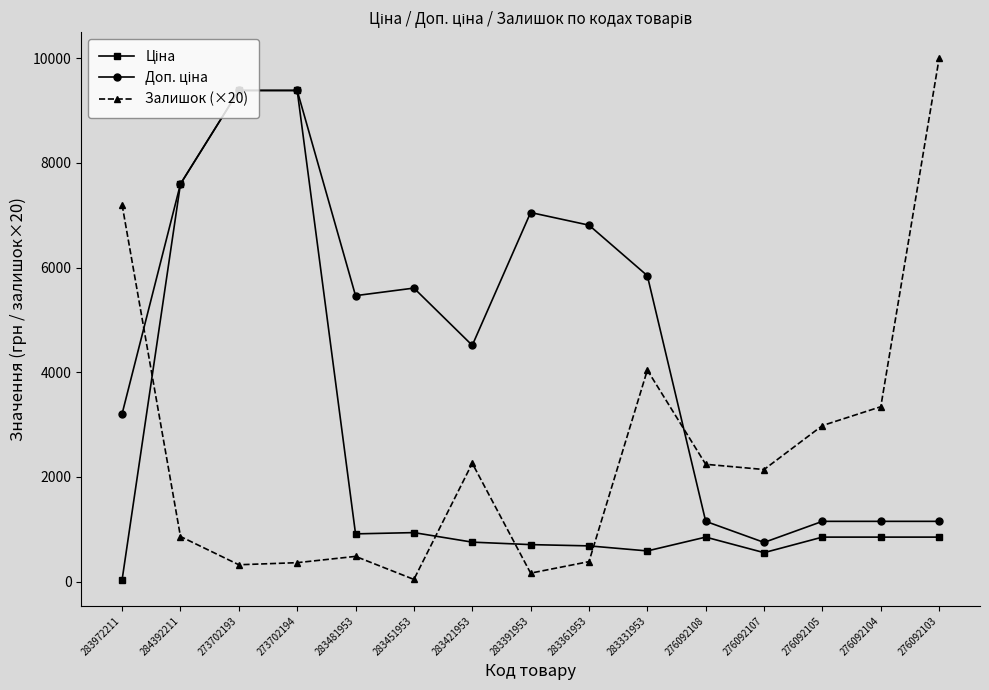

What is the value of the Залишок (×20) point at the 5th from the left?

480.0